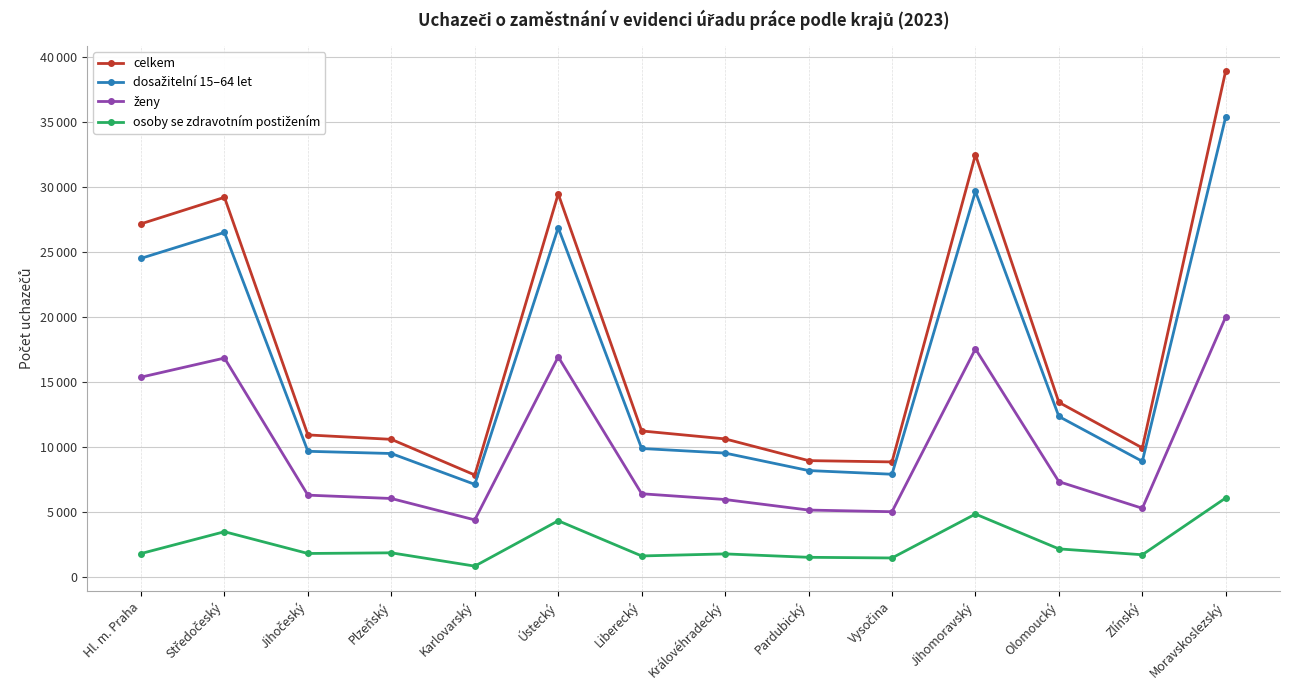

What is the difference between the osoby se zdravotním postižením values at Liberecký and Zlínský?

91